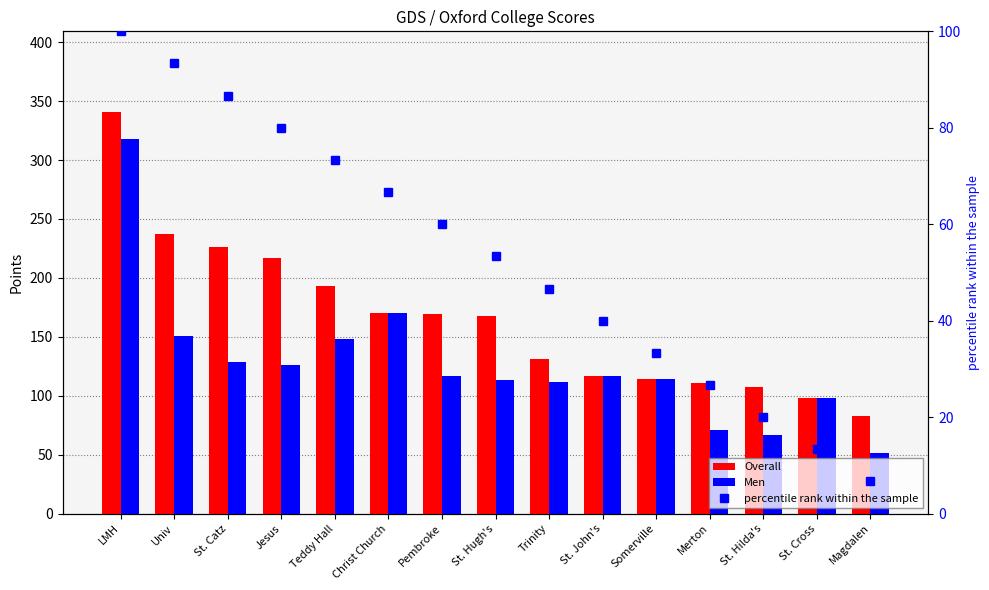

The value of Men at Somerville is 173.7. True or false?

False